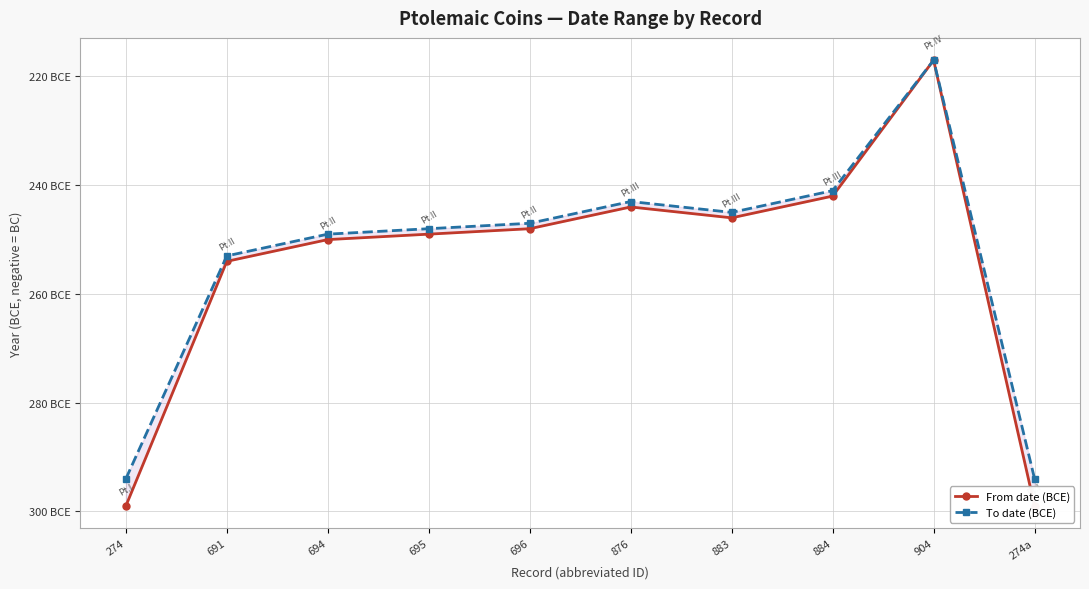

At which label does To date (BCE) first exceed -247?

876